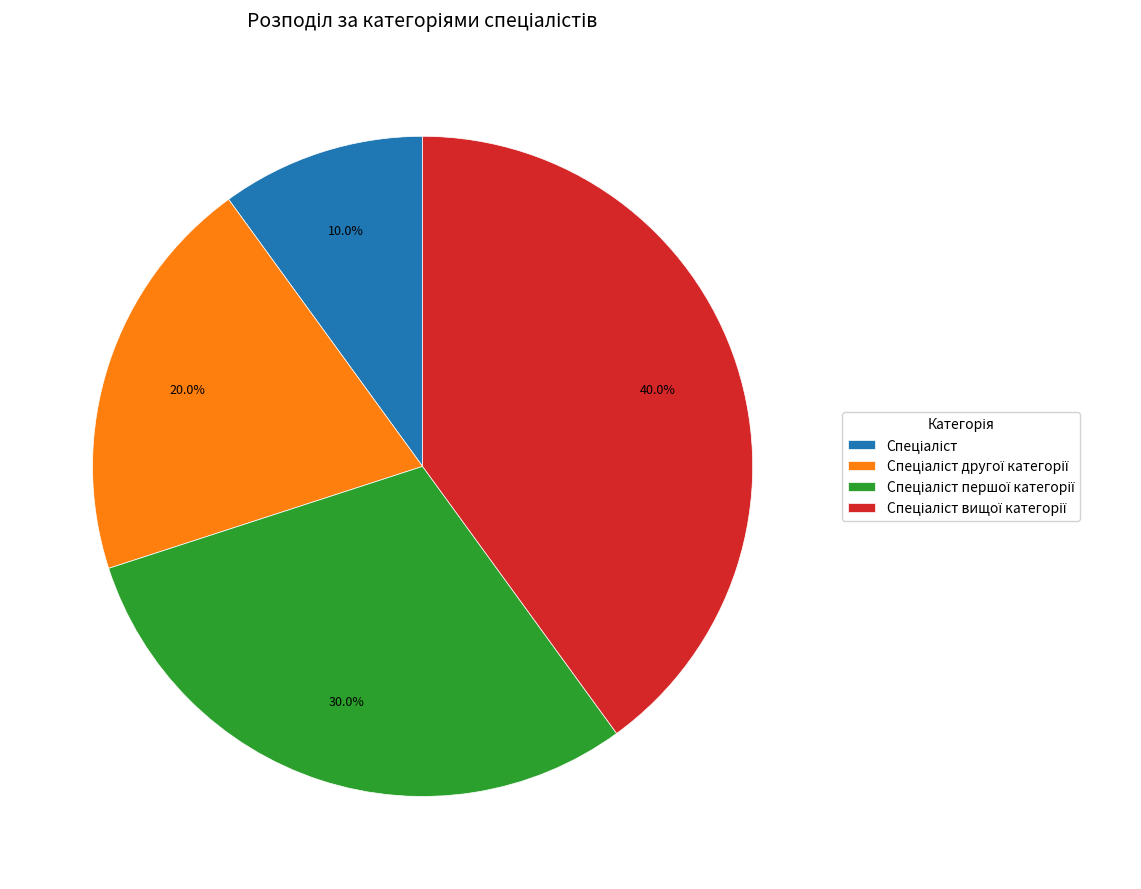

Is there a majority slice in this chart?

No